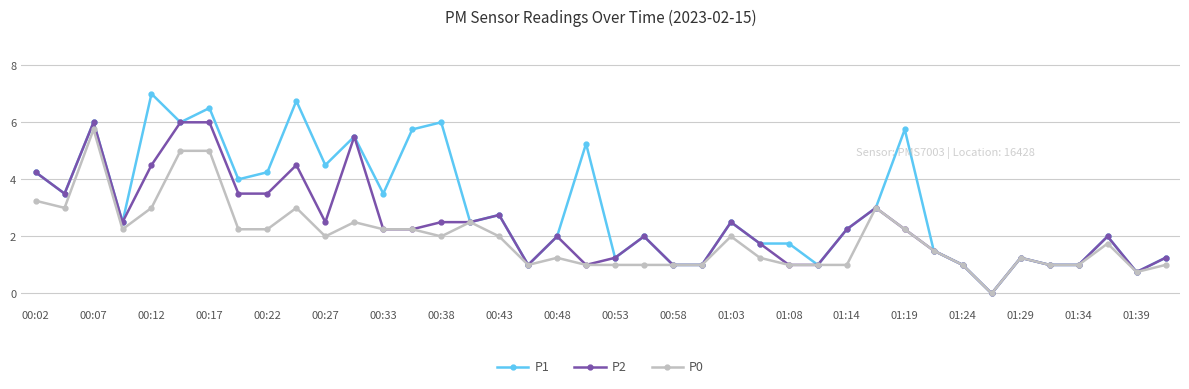

What is the value of the P2 point at the 8th from the left?

3.5